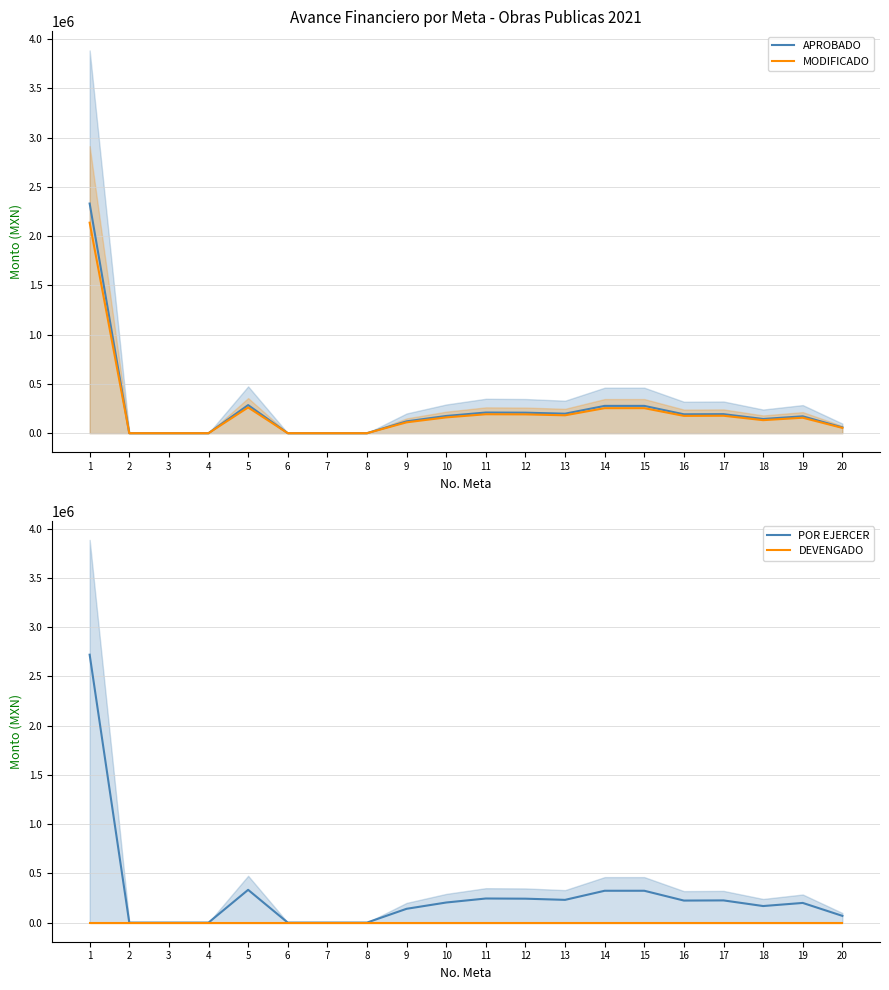

Reading left to right, extract all data points from this chart.

APROBADO: 1=2331162.6	2=0.0	3=0.0	4=0.0	5=285000.0	6=0.0	7=0.0	8=0.0	9=120000.0	10=174688.6	11=209550.0	12=208027.8	13=197746.7	14=276966.9	15=276966.9	16=191570.4	17=193000.2	18=143957.3	19=171042.6	20=58485.8
MODIFICADO: 1=2136899.1	2=0.0	3=0.0	4=0.0	5=261250.0	6=0.0	7=0.0	8=0.0	9=110000.0	10=160131.2	11=192087.5	12=190692.2	13=181267.8	14=253886.3	15=253886.3	16=175606.2	17=176916.9	18=131960.8	19=156789.0	20=53612.0
POR EJERCER: 1=2719689.7	2=0.0	3=0.0	4=0.0	5=332500.0	6=0.0	7=0.0	8=0.0	9=140000.0	10=203803.4	11=244475.0	12=242699.1	13=230704.5	14=323128.1	15=323128.1	16=223498.8	17=225166.9	18=167950.2	19=199549.7	20=68233.4
DEVENGADO: 1=0.0	2=0.0	3=0.0	4=0.0	5=0.0	6=0.0	7=0.0	8=0.0	9=0.0	10=0.0	11=0.0	12=0.0	13=0.0	14=0.0	15=0.0	16=0.0	17=0.0	18=0.0	19=0.0	20=0.0